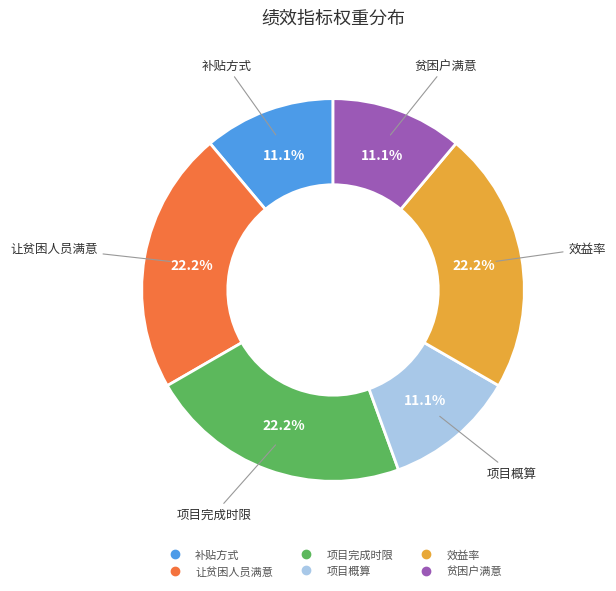

What percentage do 贫困户满意 and 项目完成时限 together represent?

33.3%